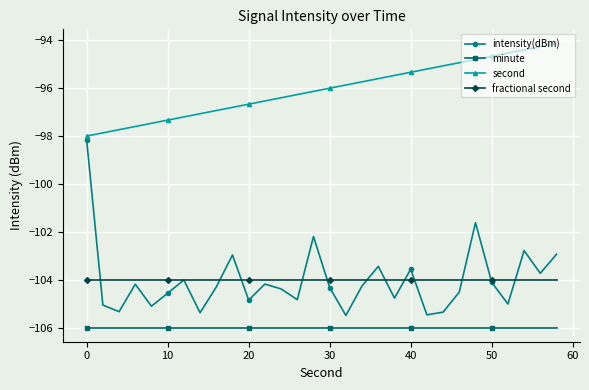

How many categories are shown in the chart?

30